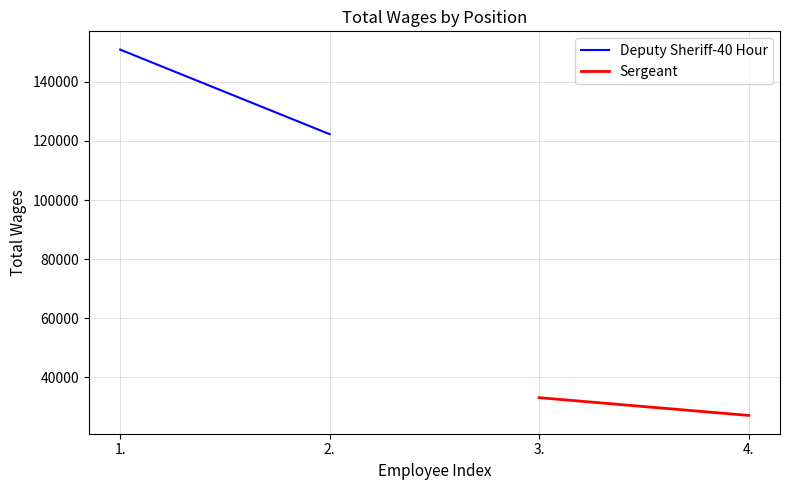

List the labels in order of Deputy Sheriff-40 Hour value, largest first.

1., 2.